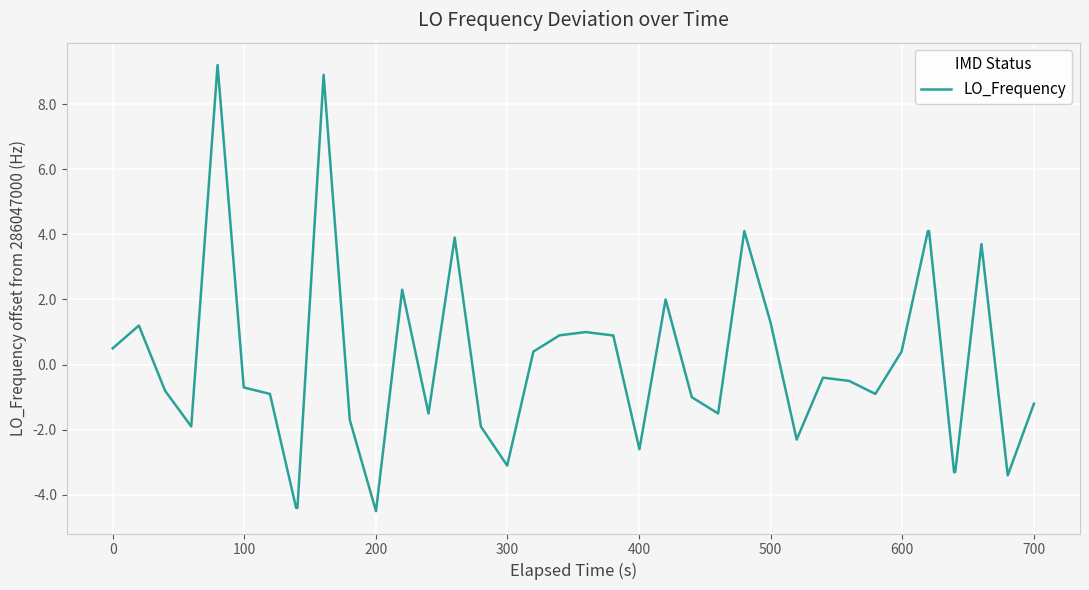

What is the maximum value shown in the chart?

9.2